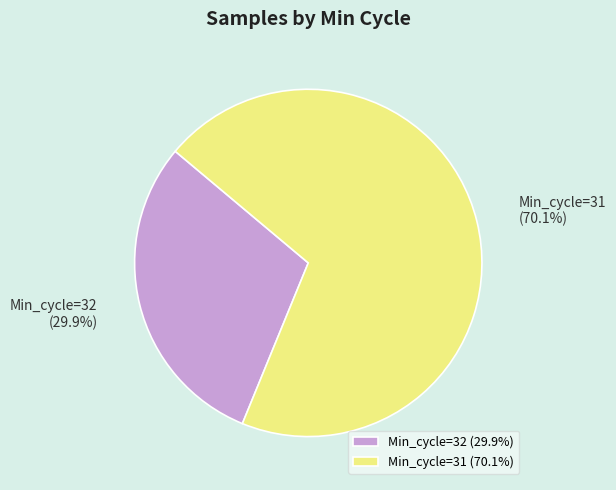

Does any single category account for the majority?

Yes